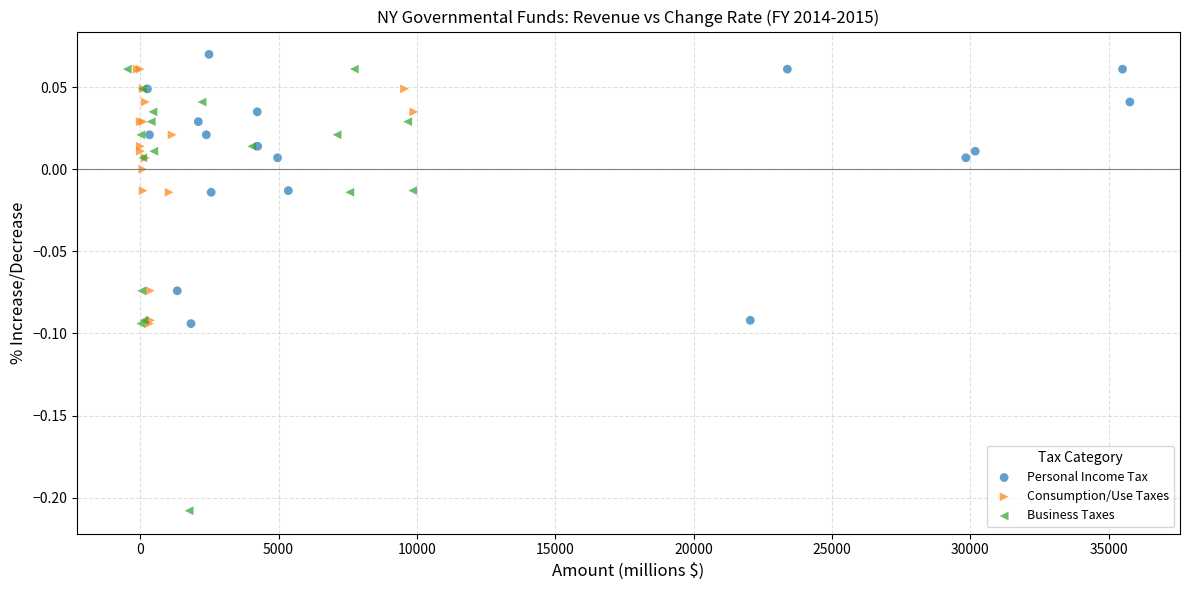

Which series contains the lowest Y value?

Business Taxes